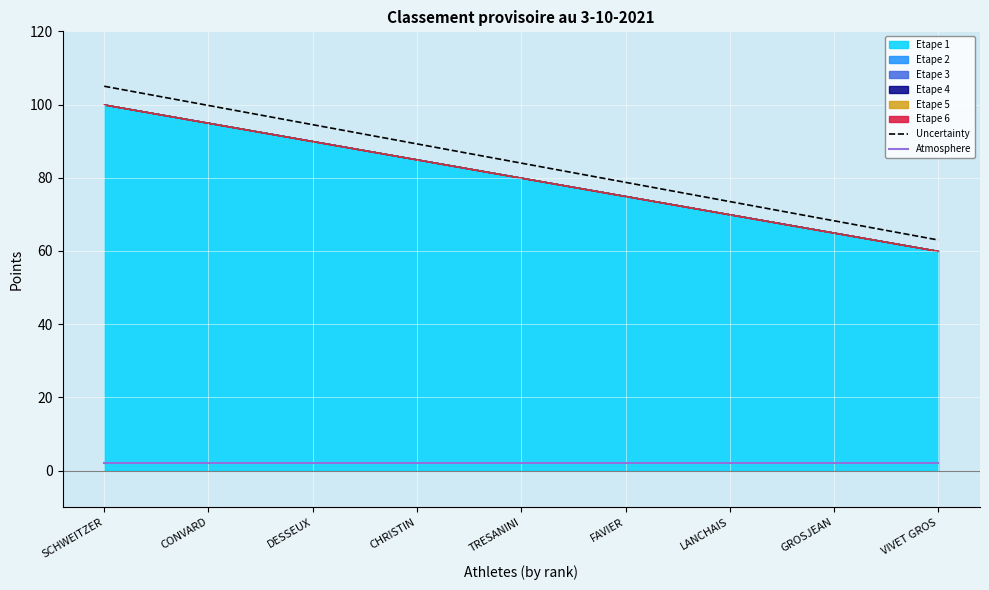

What is the total value across all series at SCHWEITZER?

107.0